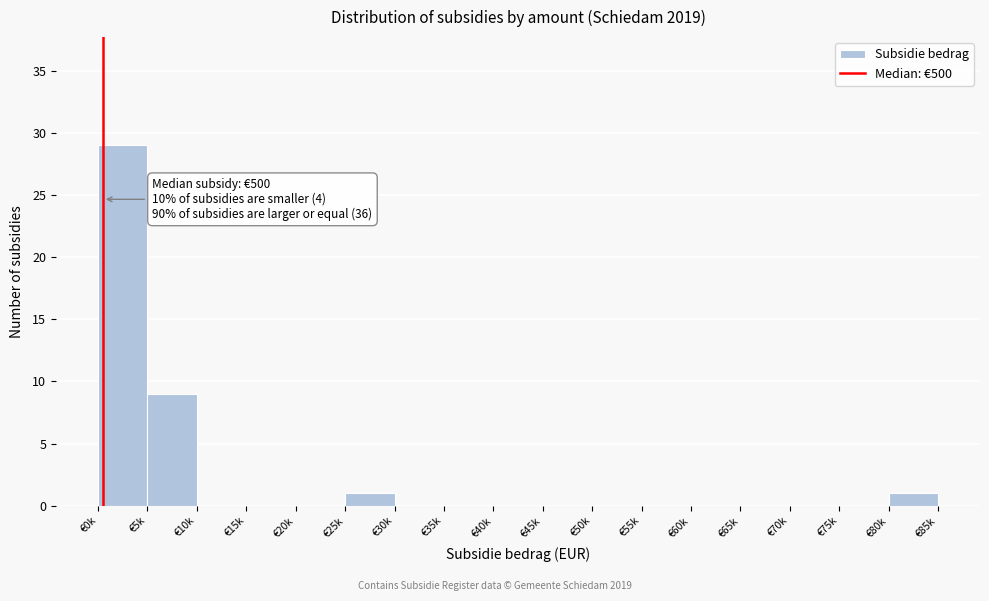

Reading right to left, list all the values displayed in this chart.

€80k=1	€75k=0	€70k=0	€65k=0	€60k=0	€55k=0	€50k=0	€45k=0	€40k=0	€35k=0	€30k=0	€25k=1	€20k=0	€15k=0	€10k=0	€5k=9	€0k=29